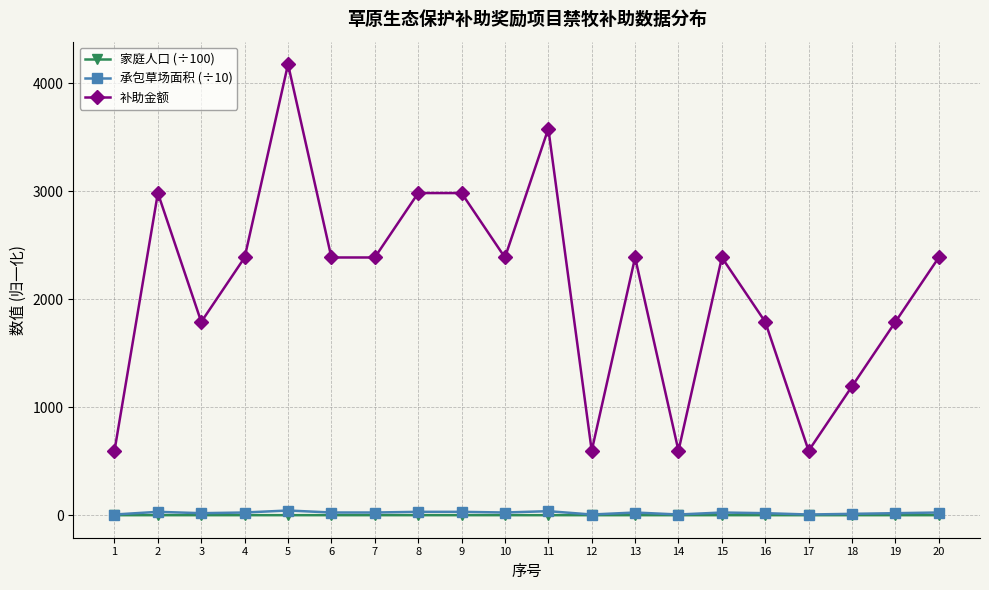

At which category does 补助金额 reach its first local peak?

2